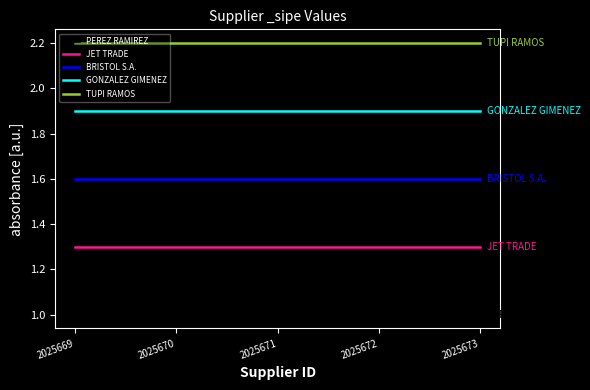

Reading left to right, what are all the values shown in this chart?

PEREZ RAMIREZ: 2025669=1.0	2025670=1.0	2025671=1.0	2025672=1.0	2025673=1.0
JET TRADE: 2025669=1.3	2025670=1.3	2025671=1.3	2025672=1.3	2025673=1.3
BRISTOL S.A.: 2025669=1.6	2025670=1.6	2025671=1.6	2025672=1.6	2025673=1.6
GONZALEZ GIMENEZ: 2025669=1.9	2025670=1.9	2025671=1.9	2025672=1.9	2025673=1.9
TUPI RAMOS: 2025669=2.2	2025670=2.2	2025671=2.2	2025672=2.2	2025673=2.2